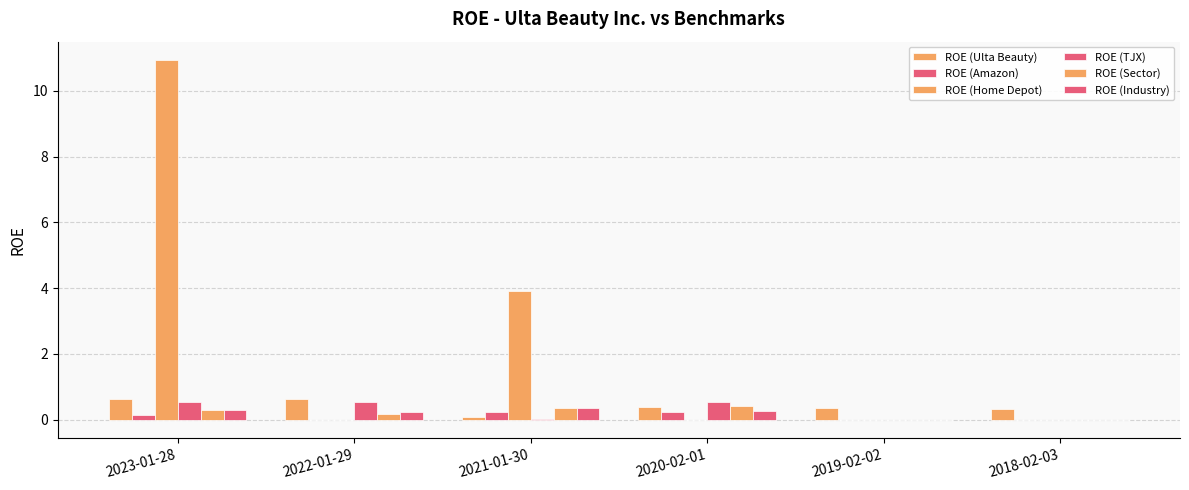

How many groups of bars are there?

6